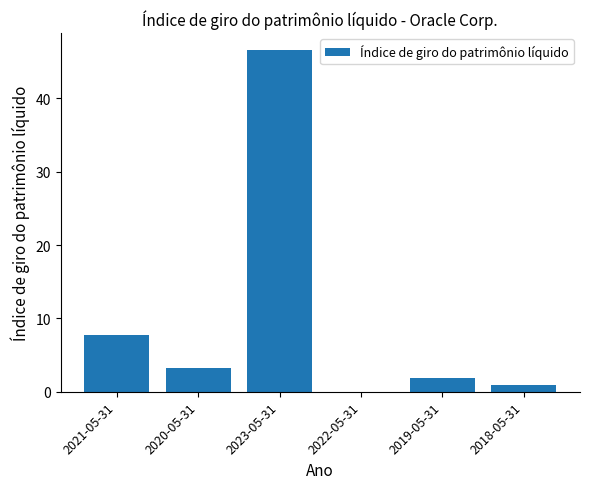

What is the maximum value shown in the chart?

46.6